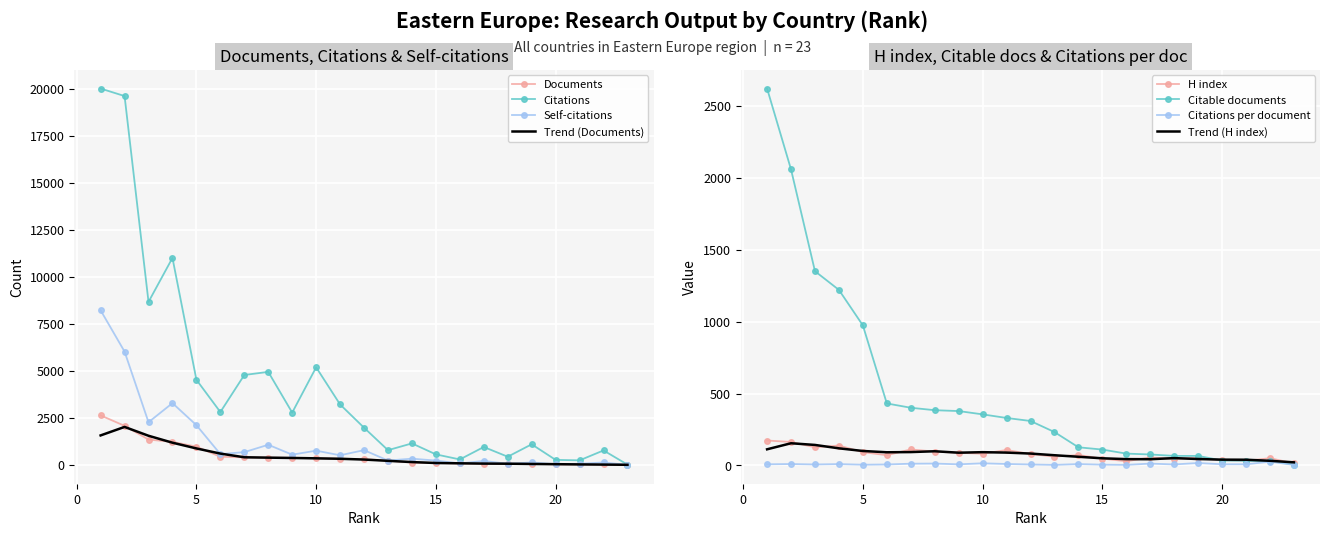

What is the sum of all H index values?

1818.0